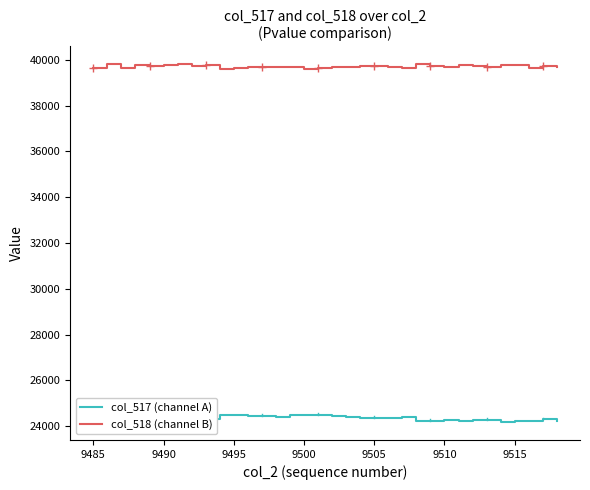

True or false: col_517 (channel A) and col_518 (channel B) intersect in this chart.

False